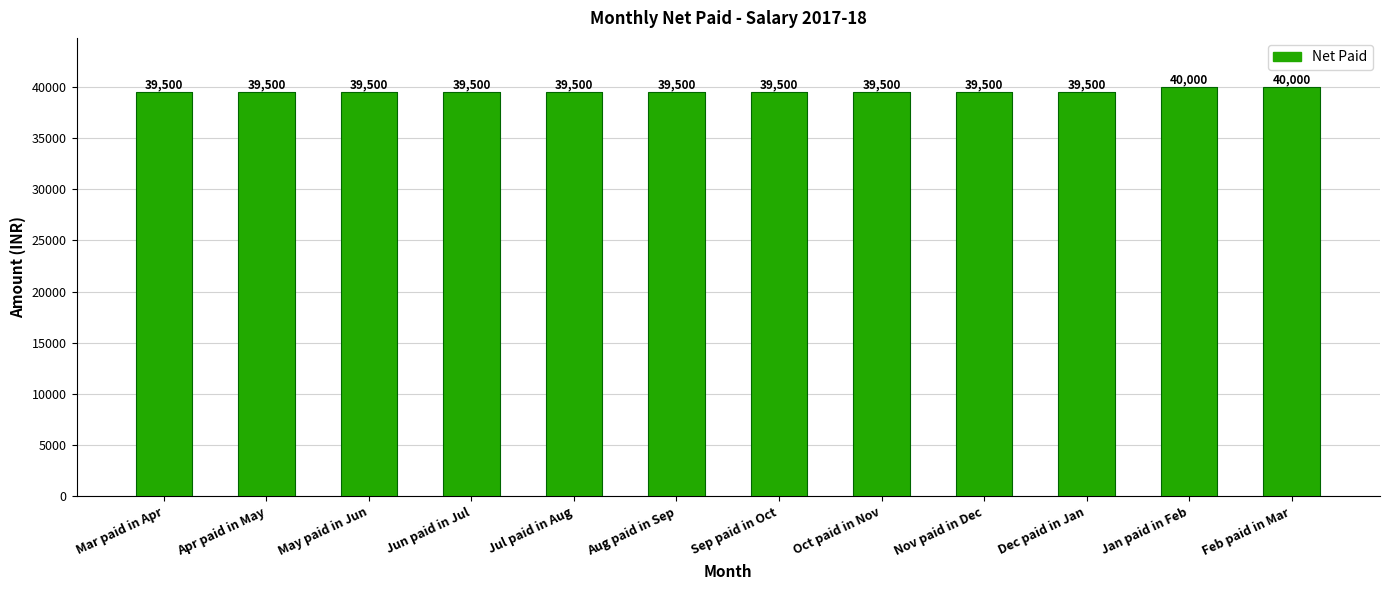

Rank the categories by value from highest to lowest.

Jan paid in Feb, Feb paid in Mar, Mar paid in Apr, Apr paid in May, May paid in Jun, Jun paid in Jul, Jul paid in Aug, Aug paid in Sep, Sep paid in Oct, Oct paid in Nov, Nov paid in Dec, Dec paid in Jan